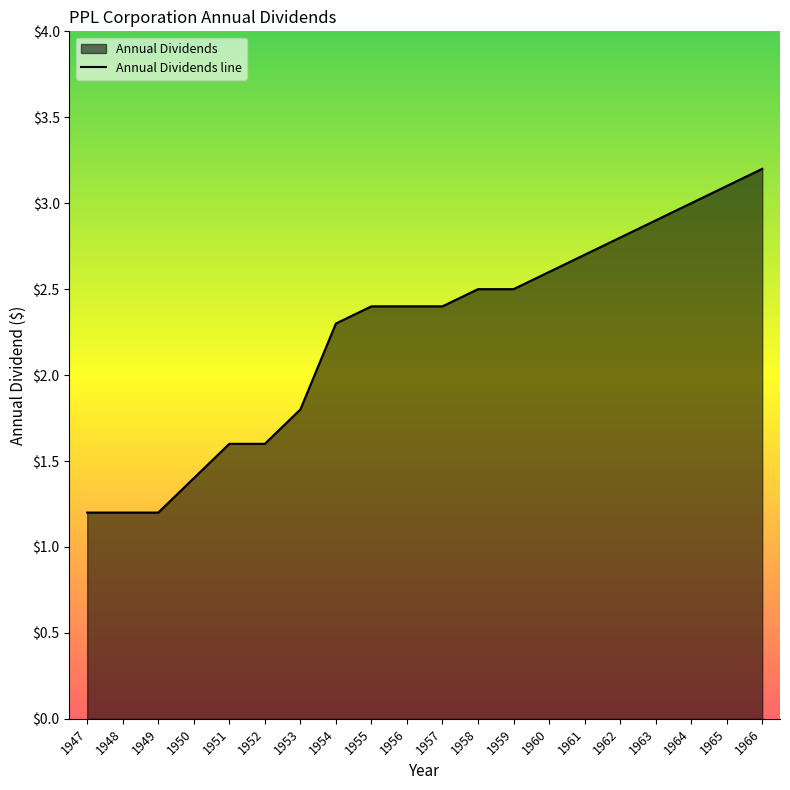

What is the value of the 11th point from the left?

2.4